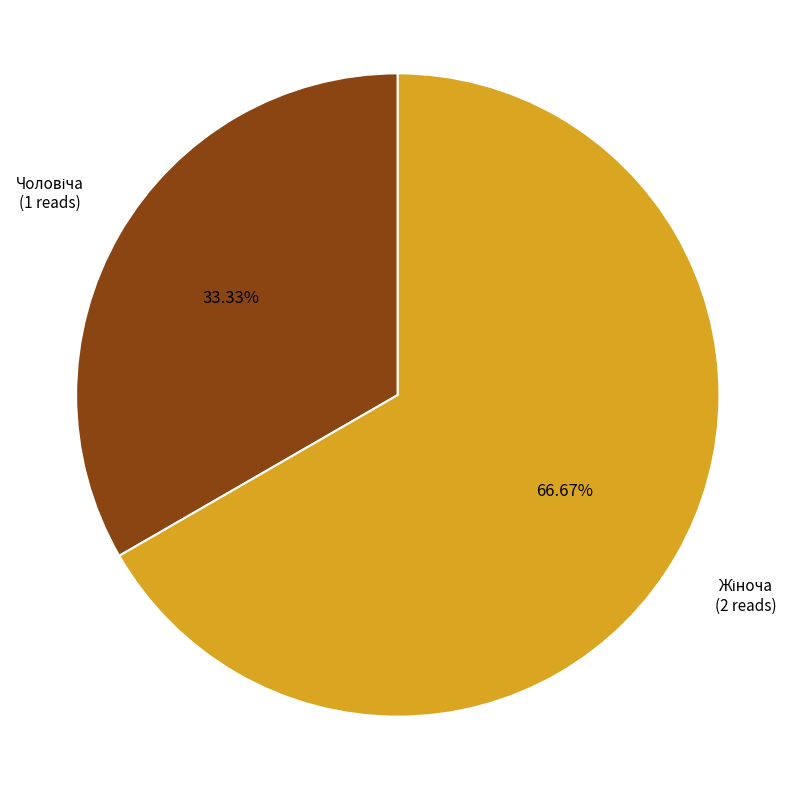

Is there a majority slice in this chart?

Yes